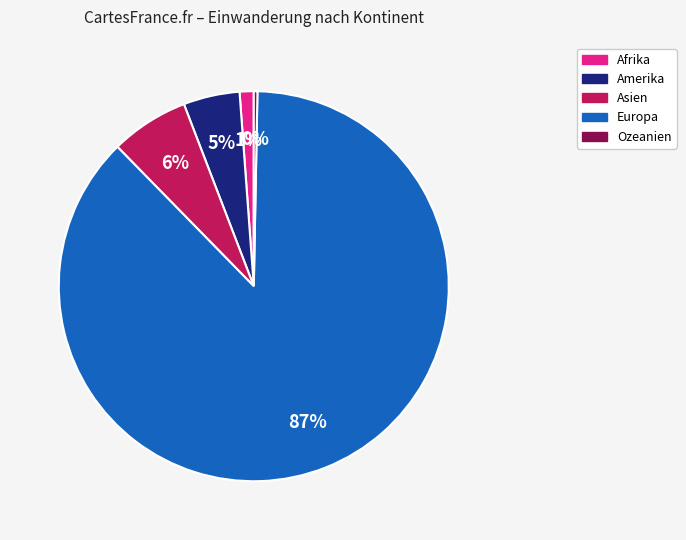

Count the number of slices in the pie.

5